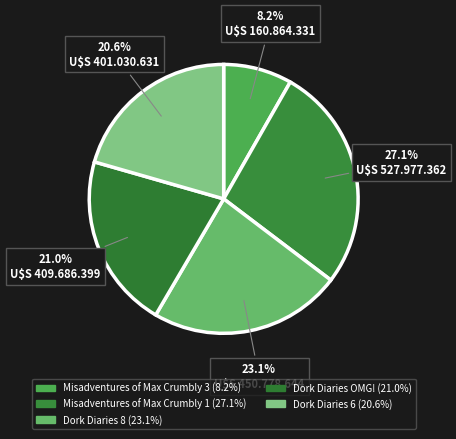

Does any single category account for the majority?

No